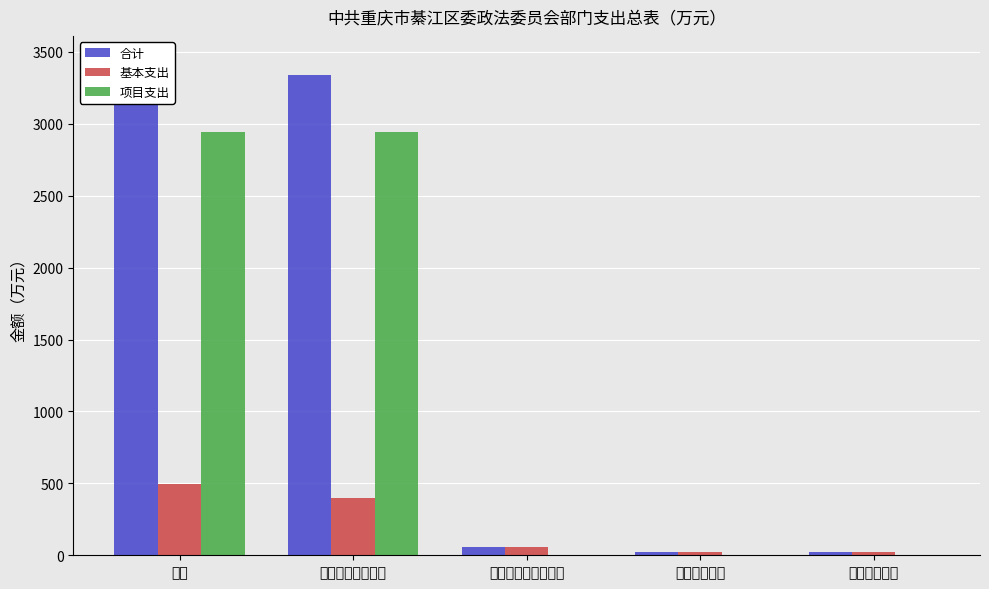

What is the spread (max minus min) of values at 社会保障和就业支出?

54.5